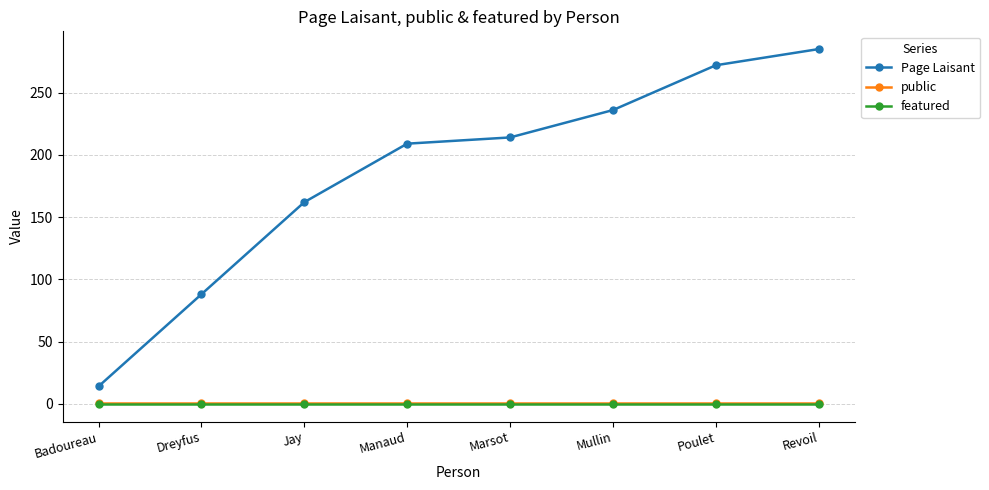

What are all the series names shown in the legend?

Page Laisant, public, featured